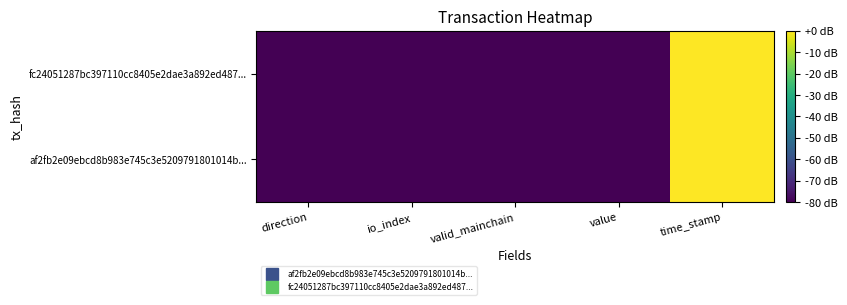

Reading left to right, list all the values displayed in this chart.

af2fb2e09ebcd8b983e745c3e5209791801014b...: direction=-80.0	io_index=-80.0	valid_mainchain=-80.0	value=-80.0	time_stamp=0.0
fc24051287bc397110cc8405e2dae3a892ed487...: direction=-80.0	io_index=-80.0	valid_mainchain=-80.0	value=-80.0	time_stamp=-0.0